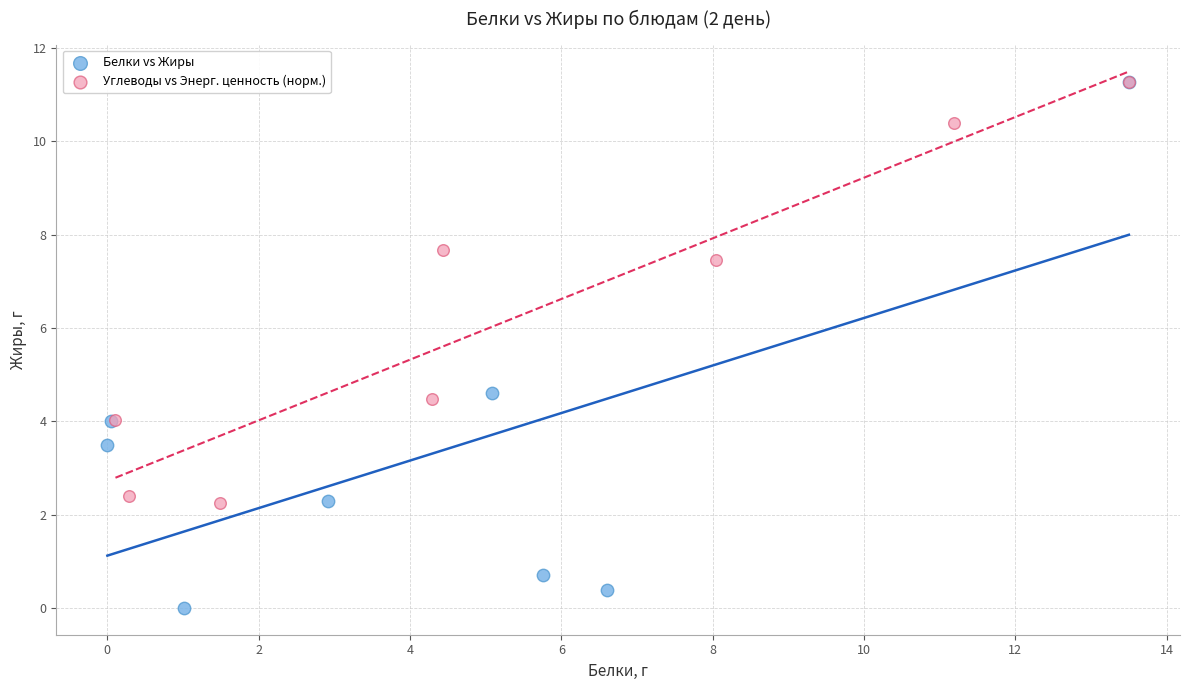

Which series has the widest spread of Y values?

Белки vs Жиры